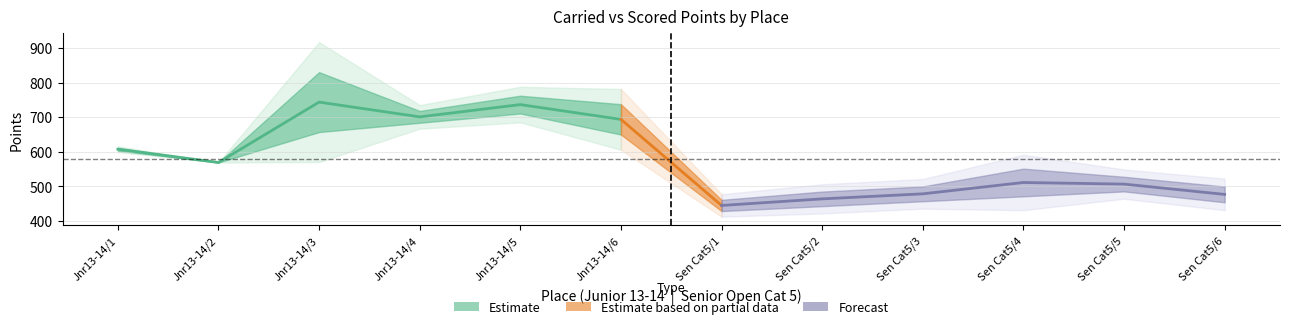

What is the greatest value displayed?

830.6